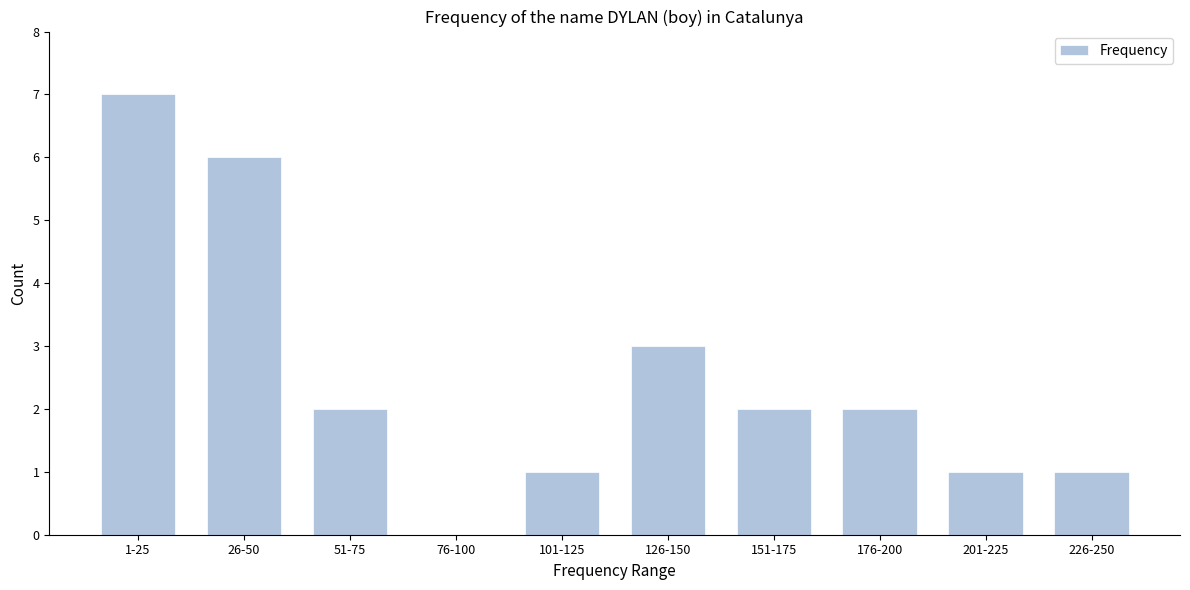

Reading left to right, what are all the values shown in this chart?

1-25=7	26-50=6	51-75=2	76-100=0	101-125=1	126-150=3	151-175=2	176-200=2	201-225=1	226-250=1